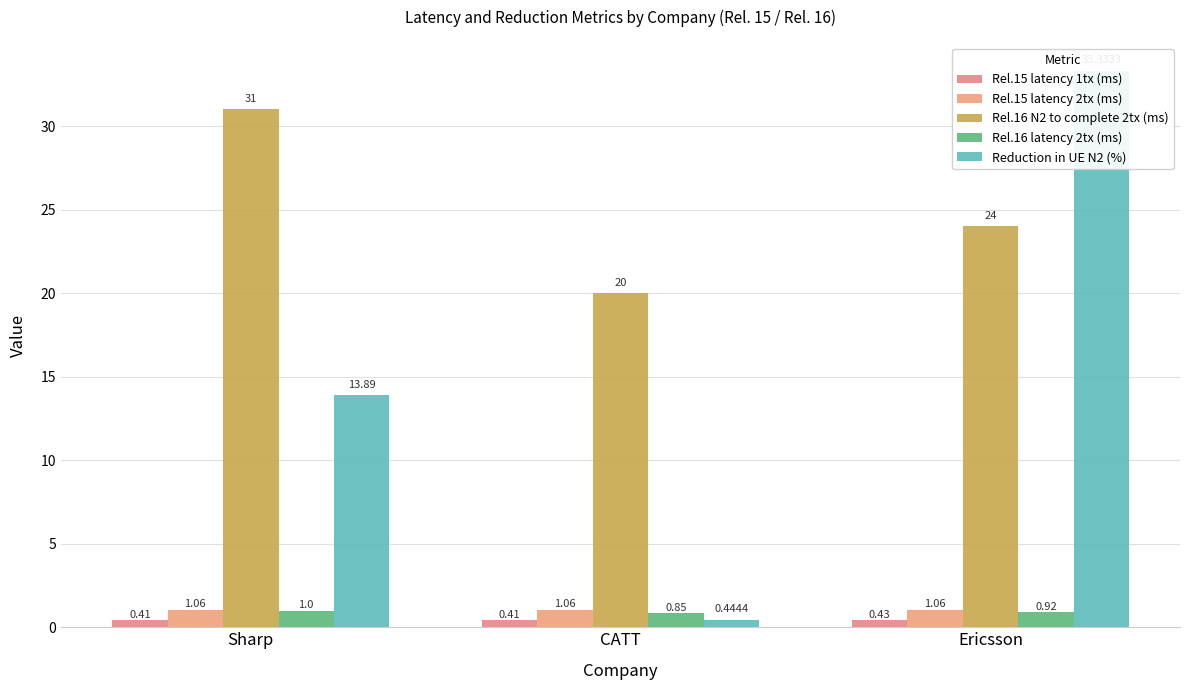

At which category does the chart reach its minimum across all series?

Sharp